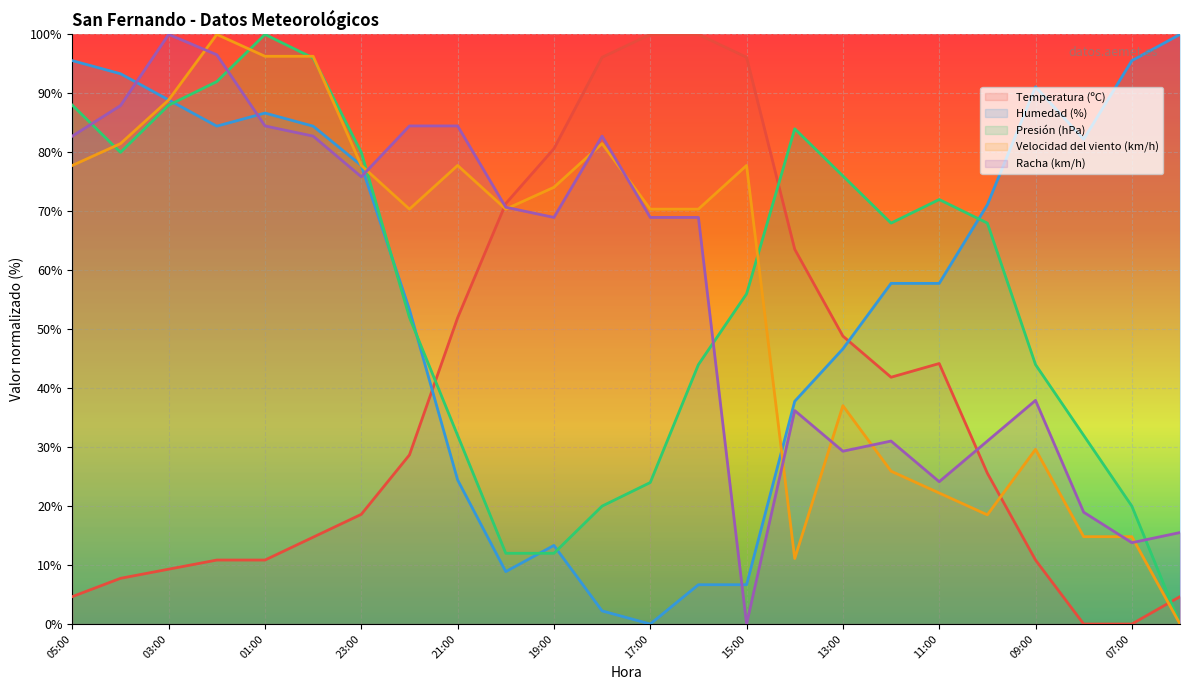

Reading left to right, what are all the values shown in this chart?

Temperatura (ºC): 05:00=4.7	04:00=7.8	03:00=9.3	02:00=10.9	01:00=10.9	00:00=14.7	23:00=18.6	22:00=28.7	21:00=51.9	20:00=71.3	19:00=80.6	18:00=96.1	17:00=100.0	16:00=100.0	15:00=96.1	14:00=63.6	13:00=48.8	12:00=41.9	11:00=44.2	10:00=25.6	09:00=10.9	08:00=0.0	07:00=0.0	06:00=4.7
Humedad (%): 05:00=95.6	04:00=93.3	03:00=88.9	02:00=84.4	01:00=86.7	00:00=84.4	23:00=77.8	22:00=53.3	21:00=24.4	20:00=8.9	19:00=13.3	18:00=2.2	17:00=0.0	16:00=6.7	15:00=6.7	14:00=37.8	13:00=46.7	12:00=57.8	11:00=57.8	10:00=71.1	09:00=91.1	08:00=82.2	07:00=95.6	06:00=100.0
Presión (hPa): 05:00=88.0	04:00=80.0	03:00=88.0	02:00=92.0	01:00=100.0	00:00=96.0	23:00=80.0	22:00=52.0	21:00=32.0	20:00=12.0	19:00=12.0	18:00=20.0	17:00=24.0	16:00=44.0	15:00=56.0	14:00=84.0	13:00=76.0	12:00=68.0	11:00=72.0	10:00=68.0	09:00=44.0	08:00=32.0	07:00=20.0	06:00=0.0
Velocidad del viento (km/h): 05:00=77.8	04:00=81.5	03:00=88.9	02:00=100.0	01:00=96.3	00:00=96.3	23:00=77.8	22:00=70.4	21:00=77.8	20:00=70.4	19:00=74.1	18:00=81.5	17:00=70.4	16:00=70.4	15:00=77.8	14:00=11.1	13:00=37.0	12:00=25.9	11:00=22.2	10:00=18.5	09:00=29.6	08:00=14.8	07:00=14.8	06:00=0.0
Racha (km/h): 05:00=82.8	04:00=87.9	03:00=100.0	02:00=96.6	01:00=84.5	00:00=82.8	23:00=75.9	22:00=84.5	21:00=84.5	20:00=70.7	19:00=69.0	18:00=82.8	17:00=69.0	16:00=69.0	15:00=0.0	14:00=36.2	13:00=29.3	12:00=31.0	11:00=24.1	10:00=31.0	09:00=37.9	08:00=19.0	07:00=13.8	06:00=15.5